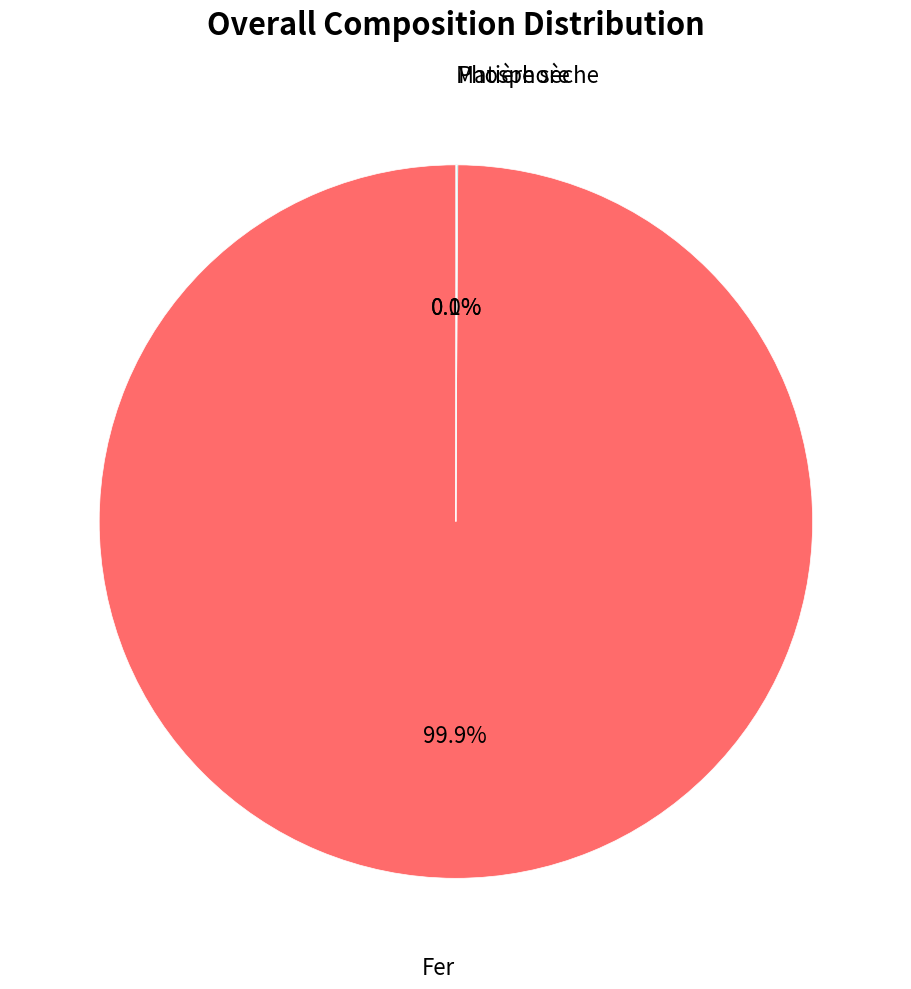

Which slice represents more than half of the pie?

Fer